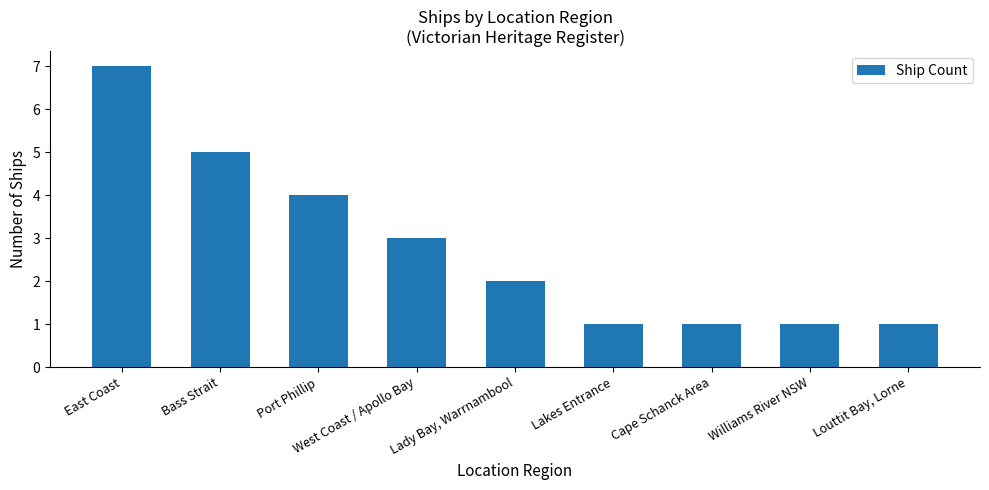

Reading left to right, extract all data points from this chart.

East Coast=7	Bass Strait=5	Port Phillip=4	West Coast / Apollo Bay=3	Lady Bay, Warrnambool=2	Lakes Entrance=1	Cape Schanck Area=1	Williams River NSW=1	Louttit Bay, Lorne=1